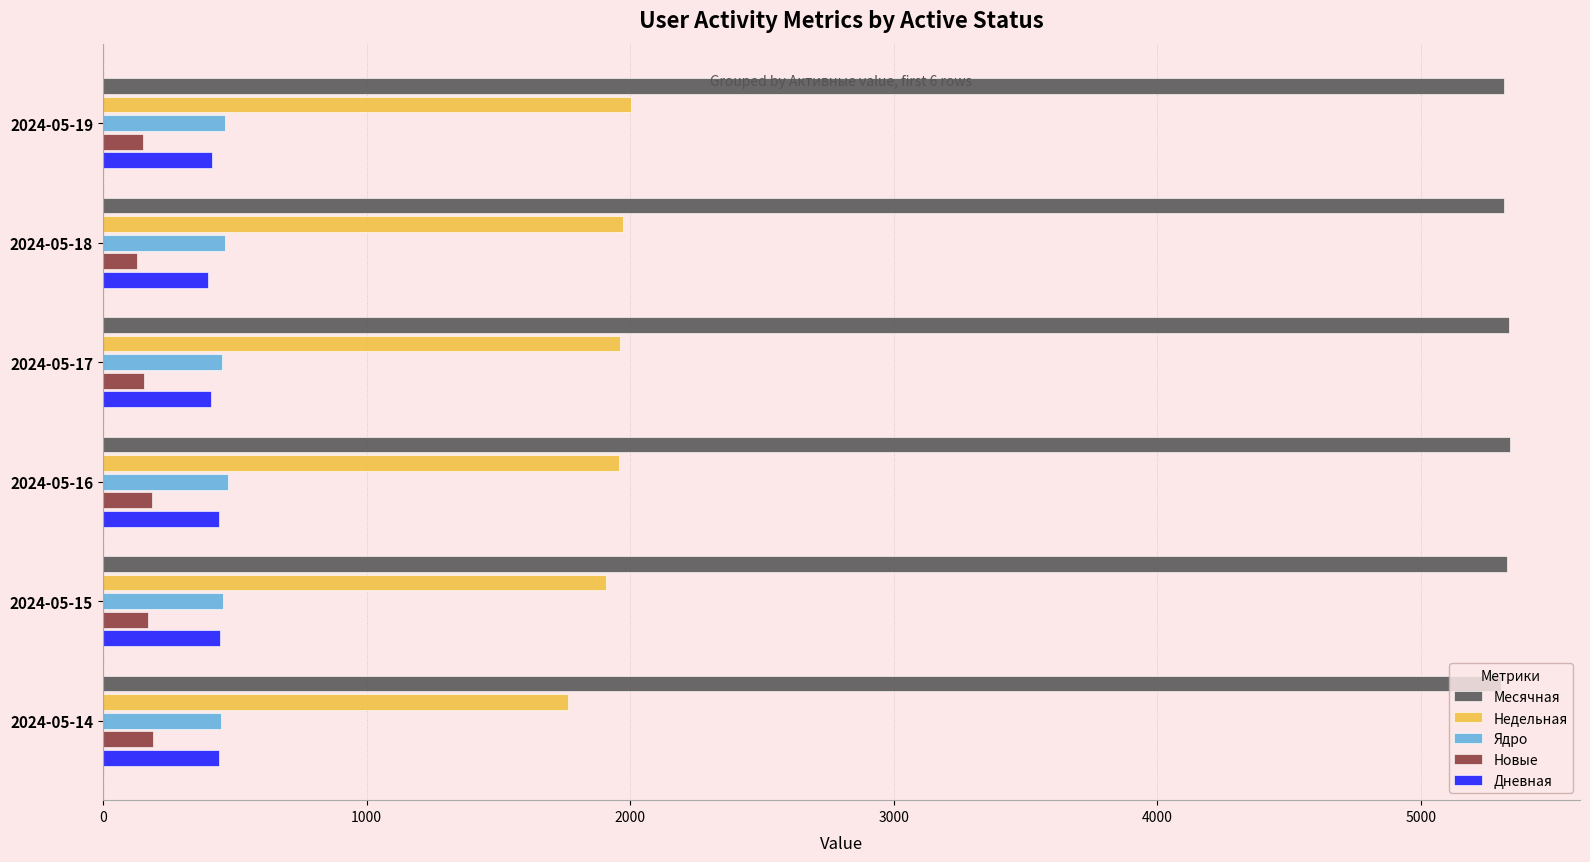

The value of Ядро at 2024-05-16 is 217. True or false?

False